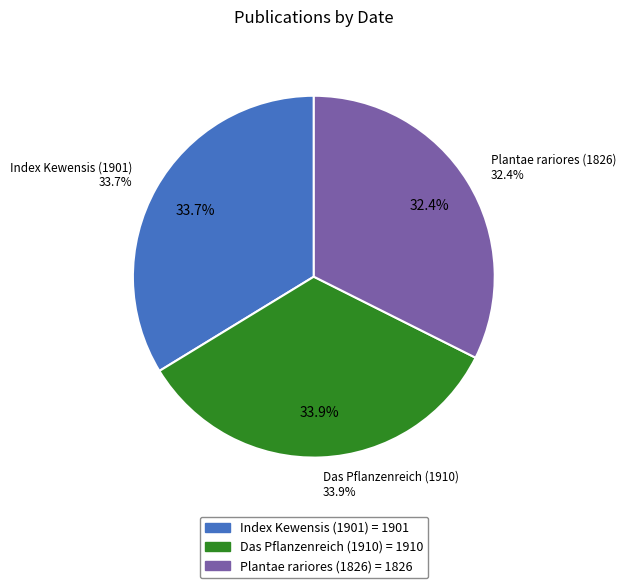

To the nearest percent, what is the combined percentage of Index Kewensis (1901) and Das Pflanzenreich (1910)?

68%